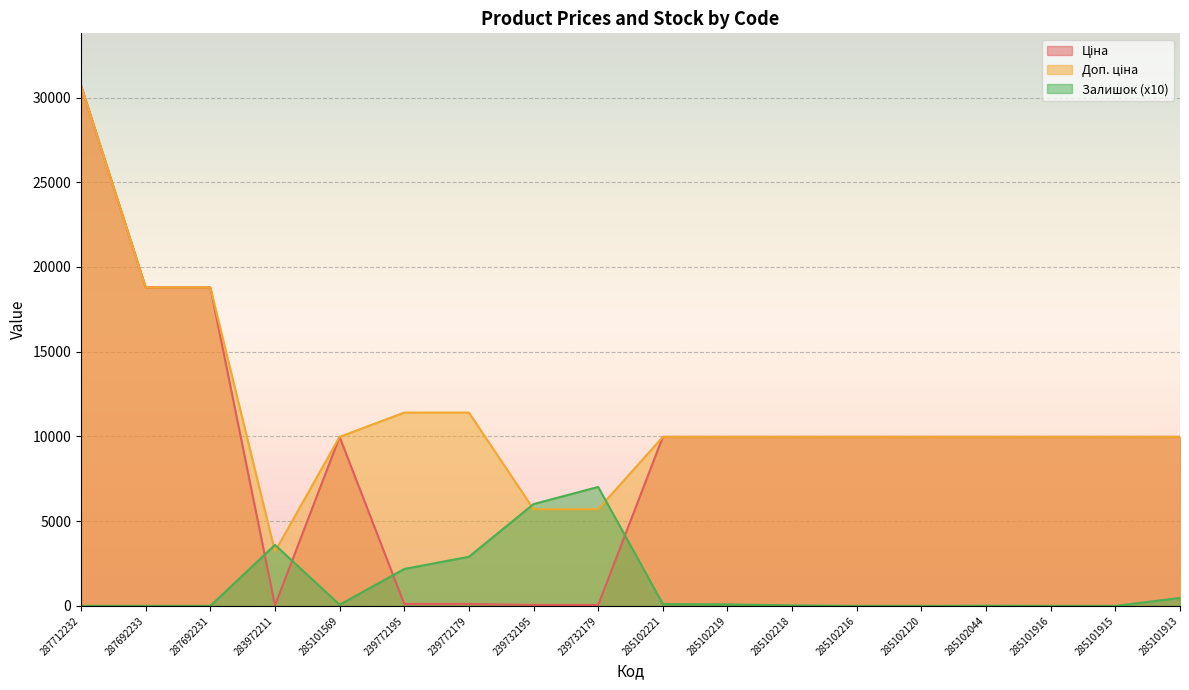

What is the sum of the Ціна values at 285102221 and 285102044?

19950.0